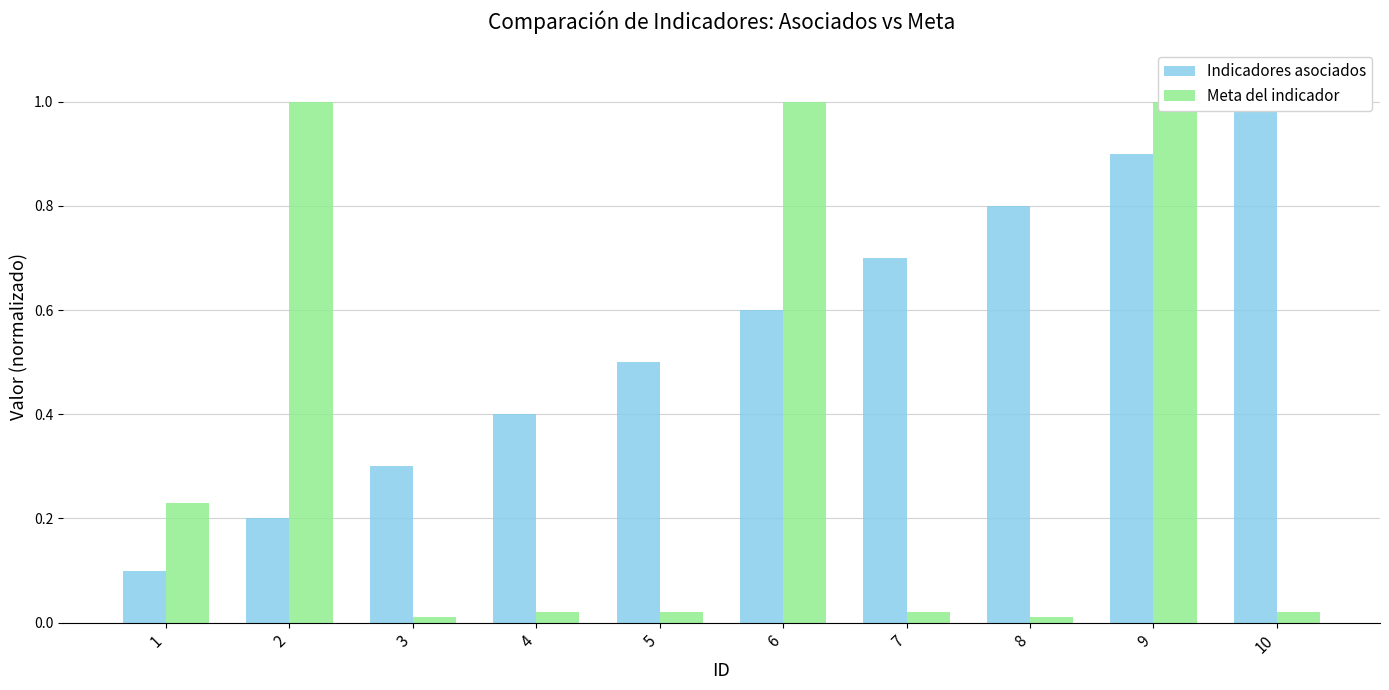

Between 6 and 5, which is larger?

6